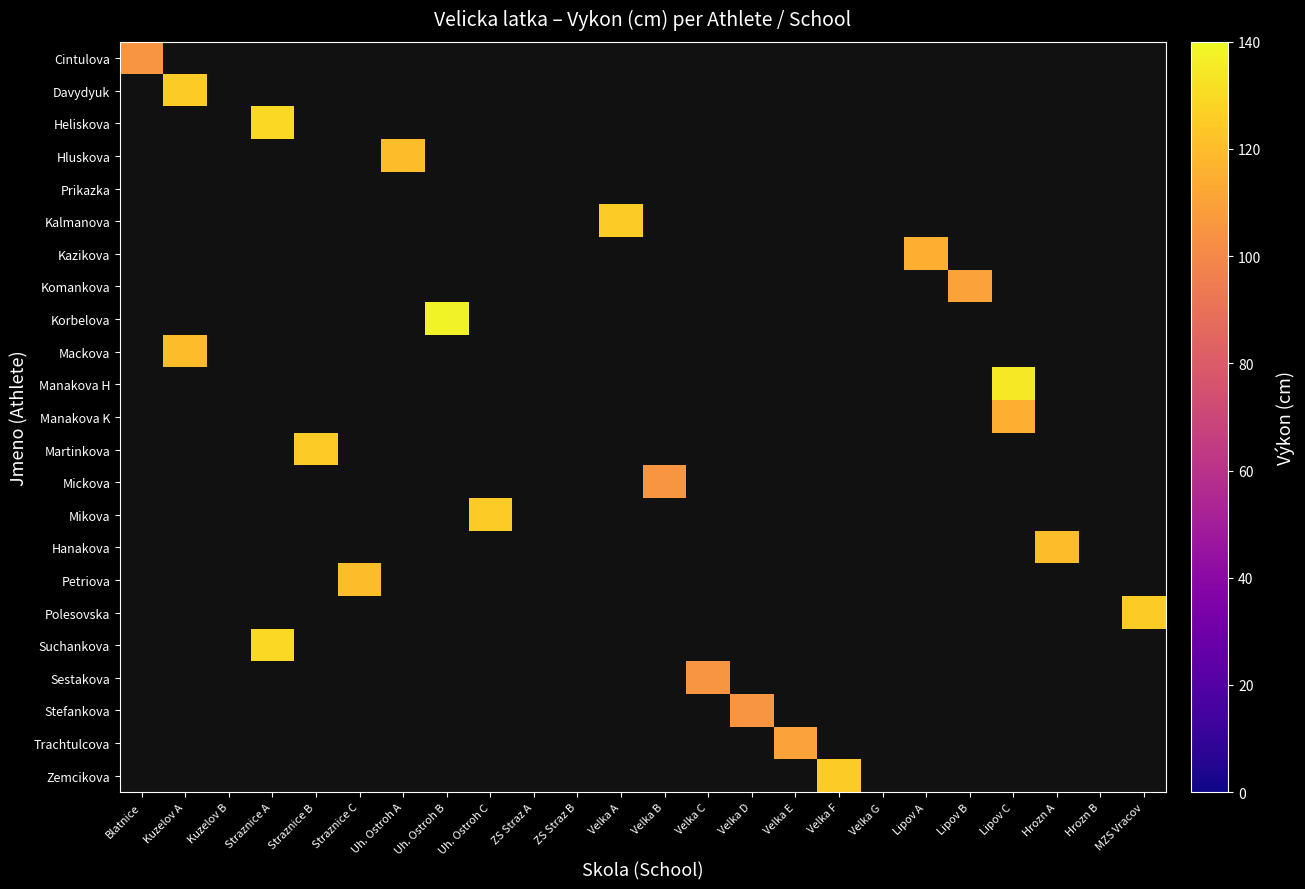

Reading right to left, transcribe all the data shown in this chart.

Cintulova: MZS Vracov=0	Hrozn B=0	Hrozn A=0	Lipov C=0	Lipov B=0	Lipov A=0	Velka G=0	Velka F=0	Velka E=0	Velka D=0	Velka C=0	Velka B=0	Velka A=0	ZS Straz B=0	ZS Straz A=0	Uh. Ostroh C=0	Uh. Ostroh B=0	Uh. Ostroh A=0	Straznice C=0	Straznice B=0	Straznice A=0	Kuzelov B=0	Kuzelov A=0	Blatnice=105
Davydyuk: MZS Vracov=0	Hrozn B=0	Hrozn A=0	Lipov C=0	Lipov B=0	Lipov A=0	Velka G=0	Velka F=0	Velka E=0	Velka D=0	Velka C=0	Velka B=0	Velka A=0	ZS Straz B=0	ZS Straz A=0	Uh. Ostroh C=0	Uh. Ostroh B=0	Uh. Ostroh A=0	Straznice C=0	Straznice B=0	Straznice A=0	Kuzelov B=0	Kuzelov A=125	Blatnice=0
Heliskova: MZS Vracov=0	Hrozn B=0	Hrozn A=0	Lipov C=0	Lipov B=0	Lipov A=0	Velka G=0	Velka F=0	Velka E=0	Velka D=0	Velka C=0	Velka B=0	Velka A=0	ZS Straz B=0	ZS Straz A=0	Uh. Ostroh C=0	Uh. Ostroh B=0	Uh. Ostroh A=0	Straznice C=0	Straznice B=0	Straznice A=130	Kuzelov B=0	Kuzelov A=0	Blatnice=0
Hluskova: MZS Vracov=0	Hrozn B=0	Hrozn A=0	Lipov C=0	Lipov B=0	Lipov A=0	Velka G=0	Velka F=0	Velka E=0	Velka D=0	Velka C=0	Velka B=0	Velka A=0	ZS Straz B=0	ZS Straz A=0	Uh. Ostroh C=0	Uh. Ostroh B=0	Uh. Ostroh A=120	Straznice C=0	Straznice B=0	Straznice A=0	Kuzelov B=0	Kuzelov A=0	Blatnice=0
Prikazka: MZS Vracov=0	Hrozn B=0	Hrozn A=0	Lipov C=0	Lipov B=0	Lipov A=0	Velka G=0	Velka F=0	Velka E=0	Velka D=0	Velka C=0	Velka B=0	Velka A=0	ZS Straz B=0	ZS Straz A=0	Uh. Ostroh C=0	Uh. Ostroh B=0	Uh. Ostroh A=0	Straznice C=0	Straznice B=0	Straznice A=0	Kuzelov B=0	Kuzelov A=0	Blatnice=0
Kalmanova: MZS Vracov=0	Hrozn B=0	Hrozn A=0	Lipov C=0	Lipov B=0	Lipov A=0	Velka G=0	Velka F=0	Velka E=0	Velka D=0	Velka C=0	Velka B=0	Velka A=125	ZS Straz B=0	ZS Straz A=0	Uh. Ostroh C=0	Uh. Ostroh B=0	Uh. Ostroh A=0	Straznice C=0	Straznice B=0	Straznice A=0	Kuzelov B=0	Kuzelov A=0	Blatnice=0
Kazikova: MZS Vracov=0	Hrozn B=0	Hrozn A=0	Lipov C=0	Lipov B=0	Lipov A=115	Velka G=0	Velka F=0	Velka E=0	Velka D=0	Velka C=0	Velka B=0	Velka A=0	ZS Straz B=0	ZS Straz A=0	Uh. Ostroh C=0	Uh. Ostroh B=0	Uh. Ostroh A=0	Straznice C=0	Straznice B=0	Straznice A=0	Kuzelov B=0	Kuzelov A=0	Blatnice=0
Komankova: MZS Vracov=0	Hrozn B=0	Hrozn A=0	Lipov C=0	Lipov B=110	Lipov A=0	Velka G=0	Velka F=0	Velka E=0	Velka D=0	Velka C=0	Velka B=0	Velka A=0	ZS Straz B=0	ZS Straz A=0	Uh. Ostroh C=0	Uh. Ostroh B=0	Uh. Ostroh A=0	Straznice C=0	Straznice B=0	Straznice A=0	Kuzelov B=0	Kuzelov A=0	Blatnice=0
Korbelova: MZS Vracov=0	Hrozn B=0	Hrozn A=0	Lipov C=0	Lipov B=0	Lipov A=0	Velka G=0	Velka F=0	Velka E=0	Velka D=0	Velka C=0	Velka B=0	Velka A=0	ZS Straz B=0	ZS Straz A=0	Uh. Ostroh C=0	Uh. Ostroh B=138	Uh. Ostroh A=0	Straznice C=0	Straznice B=0	Straznice A=0	Kuzelov B=0	Kuzelov A=0	Blatnice=0
Mackova: MZS Vracov=0	Hrozn B=0	Hrozn A=0	Lipov C=0	Lipov B=0	Lipov A=0	Velka G=0	Velka F=0	Velka E=0	Velka D=0	Velka C=0	Velka B=0	Velka A=0	ZS Straz B=0	ZS Straz A=0	Uh. Ostroh C=0	Uh. Ostroh B=0	Uh. Ostroh A=0	Straznice C=0	Straznice B=0	Straznice A=0	Kuzelov B=0	Kuzelov A=120	Blatnice=0
Manakova H: MZS Vracov=0	Hrozn B=0	Hrozn A=0	Lipov C=135	Lipov B=0	Lipov A=0	Velka G=0	Velka F=0	Velka E=0	Velka D=0	Velka C=0	Velka B=0	Velka A=0	ZS Straz B=0	ZS Straz A=0	Uh. Ostroh C=0	Uh. Ostroh B=0	Uh. Ostroh A=0	Straznice C=0	Straznice B=0	Straznice A=0	Kuzelov B=0	Kuzelov A=0	Blatnice=0
Manakova K: MZS Vracov=0	Hrozn B=0	Hrozn A=0	Lipov C=115	Lipov B=0	Lipov A=0	Velka G=0	Velka F=0	Velka E=0	Velka D=0	Velka C=0	Velka B=0	Velka A=0	ZS Straz B=0	ZS Straz A=0	Uh. Ostroh C=0	Uh. Ostroh B=0	Uh. Ostroh A=0	Straznice C=0	Straznice B=0	Straznice A=0	Kuzelov B=0	Kuzelov A=0	Blatnice=0
Martinkova: MZS Vracov=0	Hrozn B=0	Hrozn A=0	Lipov C=0	Lipov B=0	Lipov A=0	Velka G=0	Velka F=0	Velka E=0	Velka D=0	Velka C=0	Velka B=0	Velka A=0	ZS Straz B=0	ZS Straz A=0	Uh. Ostroh C=0	Uh. Ostroh B=0	Uh. Ostroh A=0	Straznice C=0	Straznice B=125	Straznice A=0	Kuzelov B=0	Kuzelov A=0	Blatnice=0
Mickova: MZS Vracov=0	Hrozn B=0	Hrozn A=0	Lipov C=0	Lipov B=0	Lipov A=0	Velka G=0	Velka F=0	Velka E=0	Velka D=0	Velka C=0	Velka B=105	Velka A=0	ZS Straz B=0	ZS Straz A=0	Uh. Ostroh C=0	Uh. Ostroh B=0	Uh. Ostroh A=0	Straznice C=0	Straznice B=0	Straznice A=0	Kuzelov B=0	Kuzelov A=0	Blatnice=0
Mikova: MZS Vracov=0	Hrozn B=0	Hrozn A=0	Lipov C=0	Lipov B=0	Lipov A=0	Velka G=0	Velka F=0	Velka E=0	Velka D=0	Velka C=0	Velka B=0	Velka A=0	ZS Straz B=0	ZS Straz A=0	Uh. Ostroh C=125	Uh. Ostroh B=0	Uh. Ostroh A=0	Straznice C=0	Straznice B=0	Straznice A=0	Kuzelov B=0	Kuzelov A=0	Blatnice=0
Hanakova: MZS Vracov=0	Hrozn B=0	Hrozn A=120	Lipov C=0	Lipov B=0	Lipov A=0	Velka G=0	Velka F=0	Velka E=0	Velka D=0	Velka C=0	Velka B=0	Velka A=0	ZS Straz B=0	ZS Straz A=0	Uh. Ostroh C=0	Uh. Ostroh B=0	Uh. Ostroh A=0	Straznice C=0	Straznice B=0	Straznice A=0	Kuzelov B=0	Kuzelov A=0	Blatnice=0
Petriova: MZS Vracov=0	Hrozn B=0	Hrozn A=0	Lipov C=0	Lipov B=0	Lipov A=0	Velka G=0	Velka F=0	Velka E=0	Velka D=0	Velka C=0	Velka B=0	Velka A=0	ZS Straz B=0	ZS Straz A=0	Uh. Ostroh C=0	Uh. Ostroh B=0	Uh. Ostroh A=0	Straznice C=120	Straznice B=0	Straznice A=0	Kuzelov B=0	Kuzelov A=0	Blatnice=0
Polesovska: MZS Vracov=125	Hrozn B=0	Hrozn A=0	Lipov C=0	Lipov B=0	Lipov A=0	Velka G=0	Velka F=0	Velka E=0	Velka D=0	Velka C=0	Velka B=0	Velka A=0	ZS Straz B=0	ZS Straz A=0	Uh. Ostroh C=0	Uh. Ostroh B=0	Uh. Ostroh A=0	Straznice C=0	Straznice B=0	Straznice A=0	Kuzelov B=0	Kuzelov A=0	Blatnice=0
Suchankova: MZS Vracov=0	Hrozn B=0	Hrozn A=0	Lipov C=0	Lipov B=0	Lipov A=0	Velka G=0	Velka F=0	Velka E=0	Velka D=0	Velka C=0	Velka B=0	Velka A=0	ZS Straz B=0	ZS Straz A=0	Uh. Ostroh C=0	Uh. Ostroh B=0	Uh. Ostroh A=0	Straznice C=0	Straznice B=0	Straznice A=130	Kuzelov B=0	Kuzelov A=0	Blatnice=0
Sestakova: MZS Vracov=0	Hrozn B=0	Hrozn A=0	Lipov C=0	Lipov B=0	Lipov A=0	Velka G=0	Velka F=0	Velka E=0	Velka D=0	Velka C=105	Velka B=0	Velka A=0	ZS Straz B=0	ZS Straz A=0	Uh. Ostroh C=0	Uh. Ostroh B=0	Uh. Ostroh A=0	Straznice C=0	Straznice B=0	Straznice A=0	Kuzelov B=0	Kuzelov A=0	Blatnice=0
Stefankova: MZS Vracov=0	Hrozn B=0	Hrozn A=0	Lipov C=0	Lipov B=0	Lipov A=0	Velka G=0	Velka F=0	Velka E=0	Velka D=105	Velka C=0	Velka B=0	Velka A=0	ZS Straz B=0	ZS Straz A=0	Uh. Ostroh C=0	Uh. Ostroh B=0	Uh. Ostroh A=0	Straznice C=0	Straznice B=0	Straznice A=0	Kuzelov B=0	Kuzelov A=0	Blatnice=0
Trachtulcova: MZS Vracov=0	Hrozn B=0	Hrozn A=0	Lipov C=0	Lipov B=0	Lipov A=0	Velka G=0	Velka F=0	Velka E=110	Velka D=0	Velka C=0	Velka B=0	Velka A=0	ZS Straz B=0	ZS Straz A=0	Uh. Ostroh C=0	Uh. Ostroh B=0	Uh. Ostroh A=0	Straznice C=0	Straznice B=0	Straznice A=0	Kuzelov B=0	Kuzelov A=0	Blatnice=0
Zemcikova: MZS Vracov=0	Hrozn B=0	Hrozn A=0	Lipov C=0	Lipov B=0	Lipov A=0	Velka G=0	Velka F=125	Velka E=0	Velka D=0	Velka C=0	Velka B=0	Velka A=0	ZS Straz B=0	ZS Straz A=0	Uh. Ostroh C=0	Uh. Ostroh B=0	Uh. Ostroh A=0	Straznice C=0	Straznice B=0	Straznice A=0	Kuzelov B=0	Kuzelov A=0	Blatnice=0